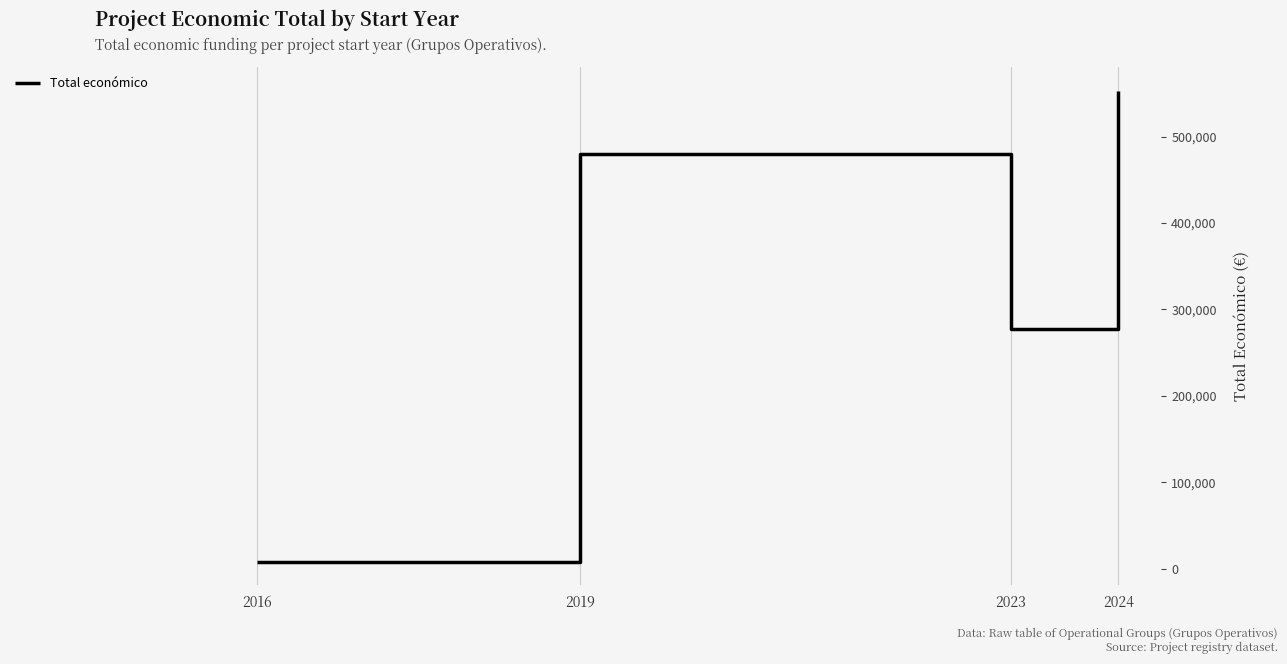

What is the change in value from 2016 to 2023?

+268814